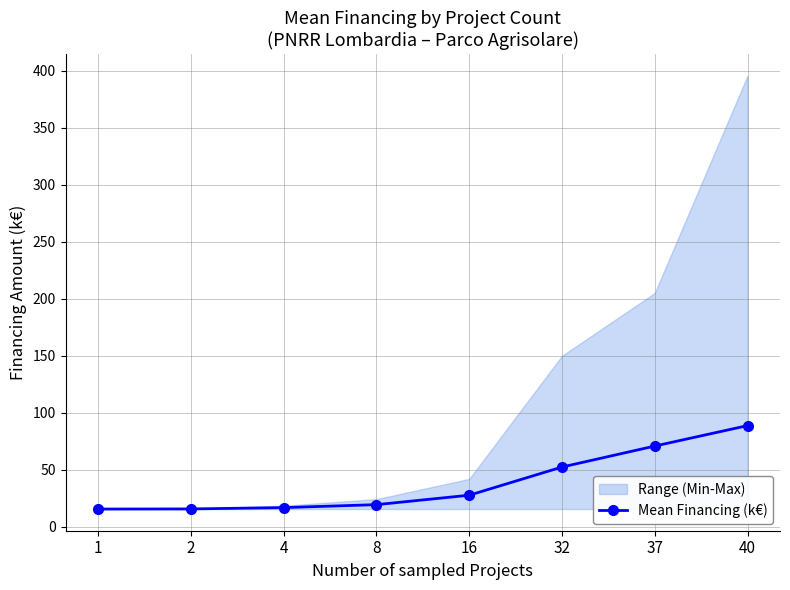

The chart shows a value of 52.5 at 32. True or false?

True